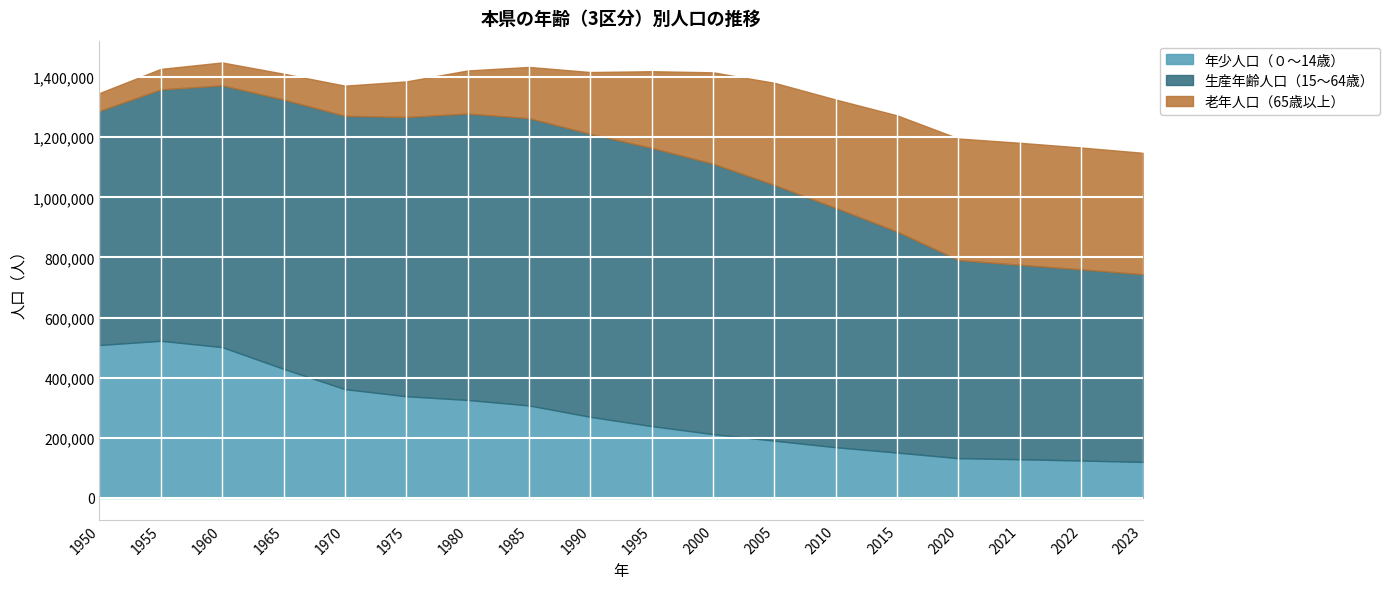

Rank the series at 2000 from highest to lowest value.

生産年齢人口（15～64歳）, 老年人口（65歳以上）, 年少人口（０～14歳）